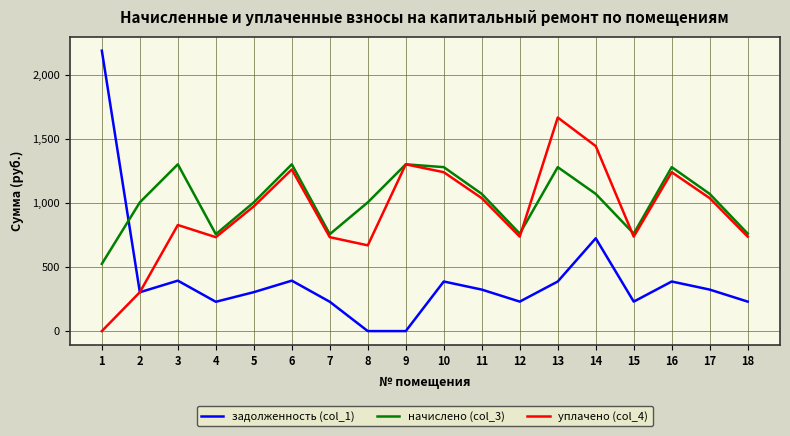

List the series in order of their peak value, lowest first.

начислено (col_3), уплачено (col_4), задолженность (col_1)